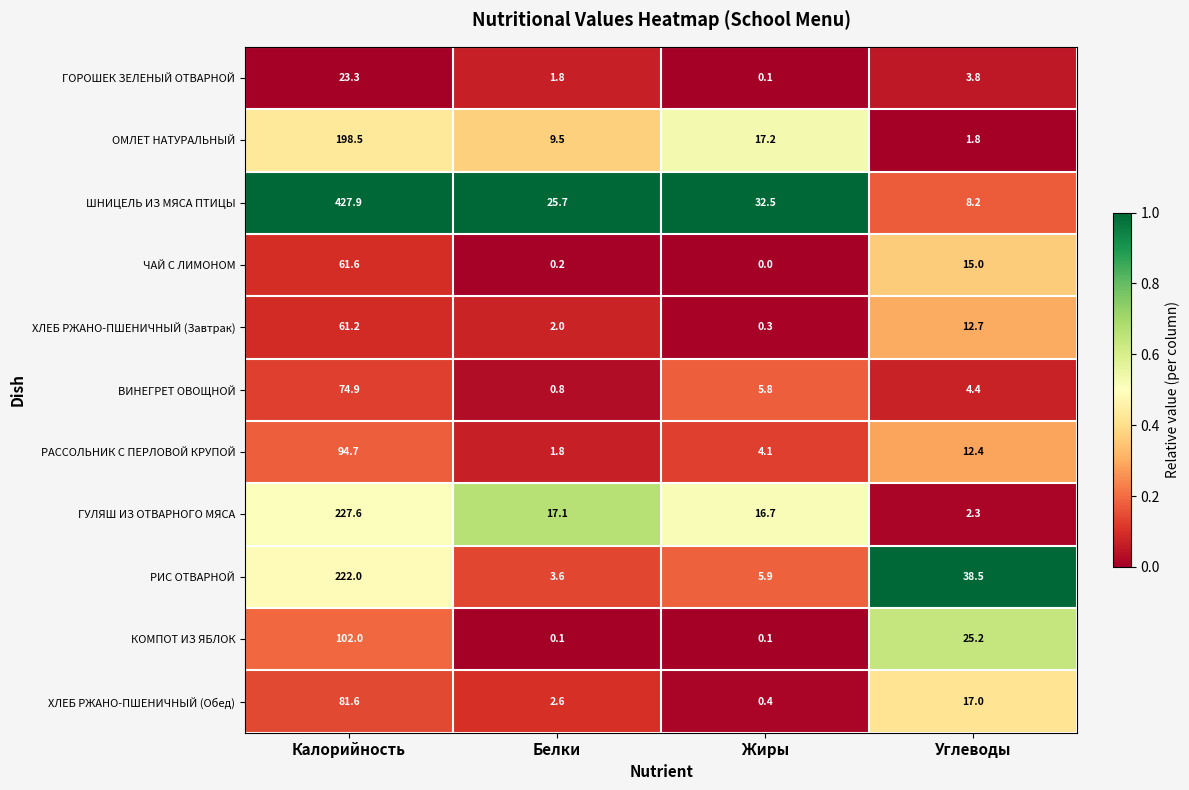

What is the difference between the maximum and minimum values in the ХЛЕБ РЖАНО-ПШЕНИЧНЫЙ (Завтрак) series?

60.9